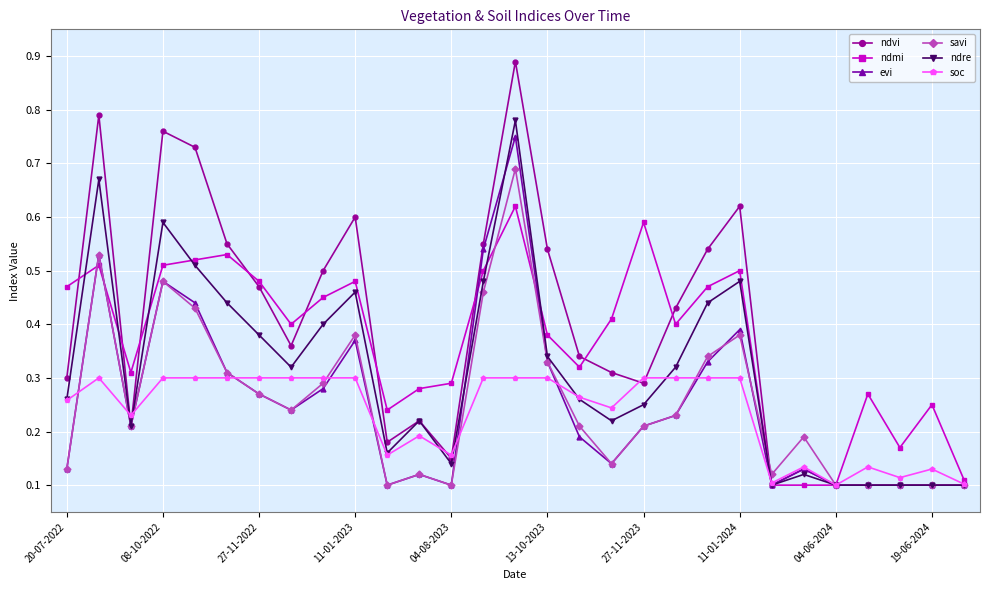

At how many categories does at least one series exceed 0?

29